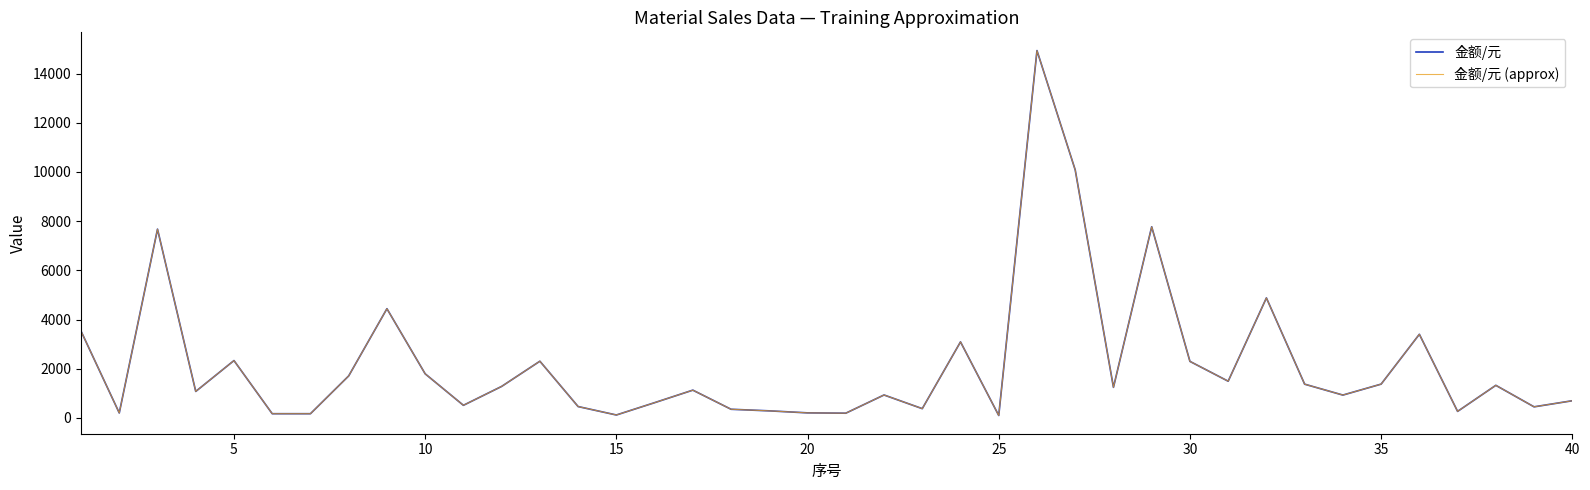

Is this an area chart (filled region under the line)?

No